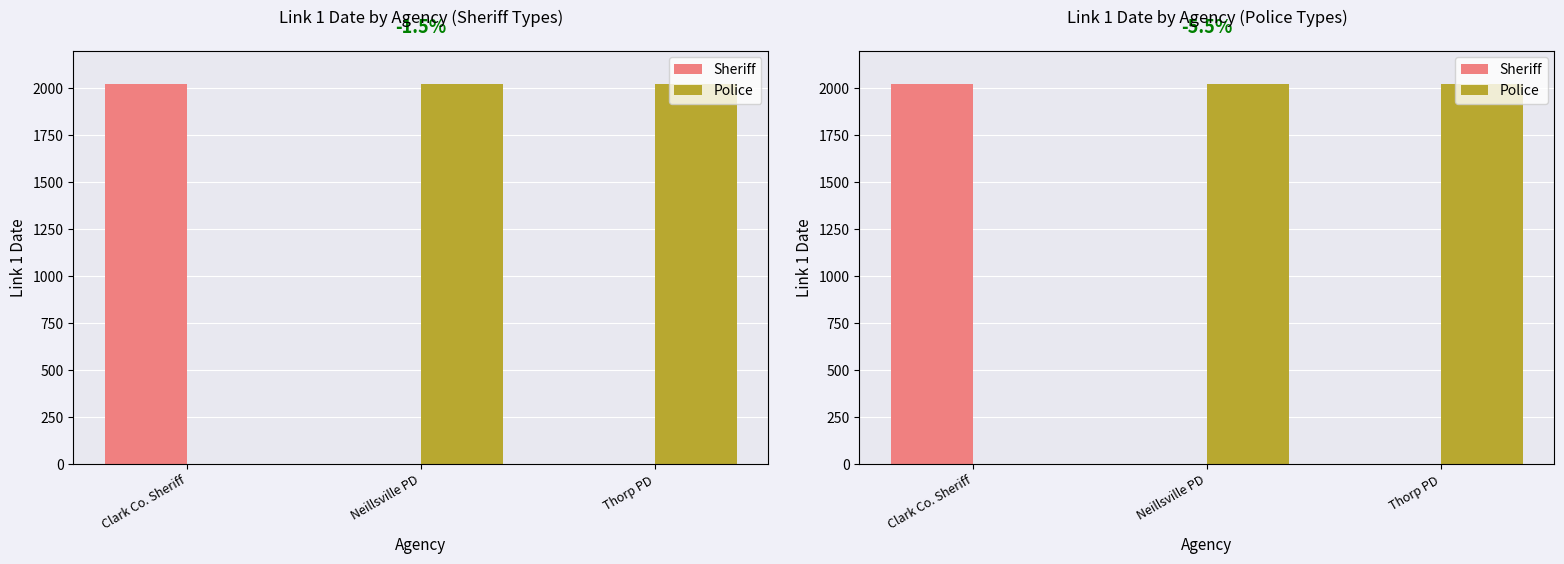

The Police series shows 2020 at Thorp PD. True or false?

True